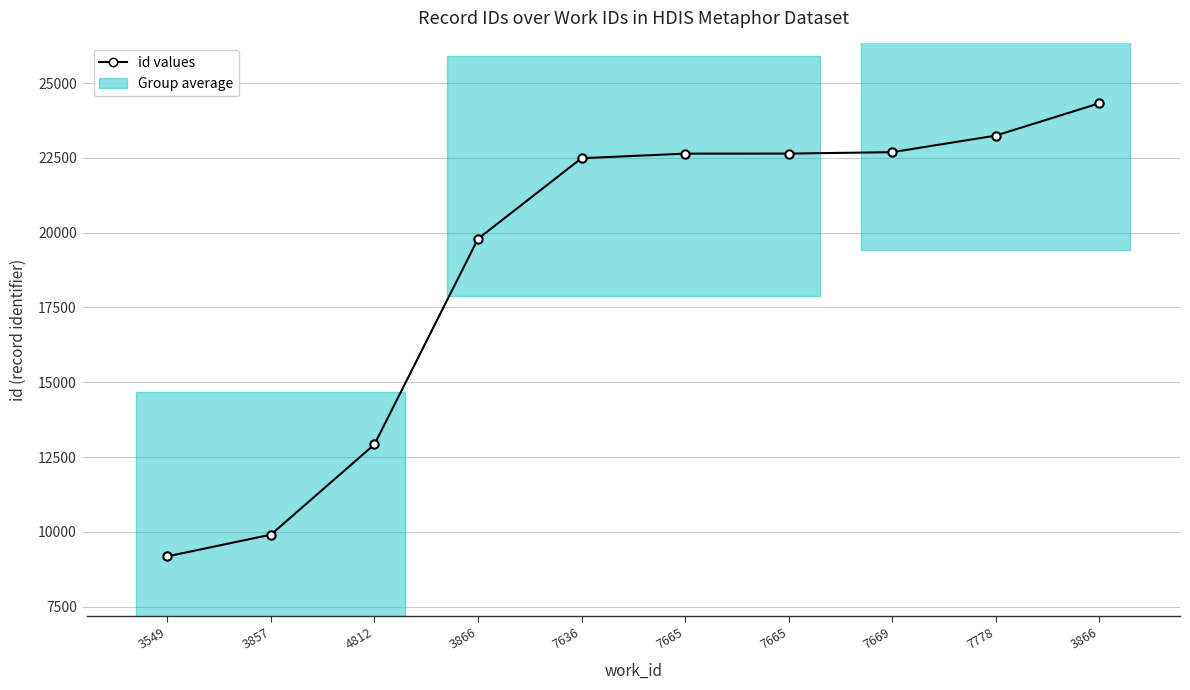

List the labels in order of value, largest first.

3866, 7778, 7669, 7665, 7665, 7636, 3866, 4812, 3857, 3549